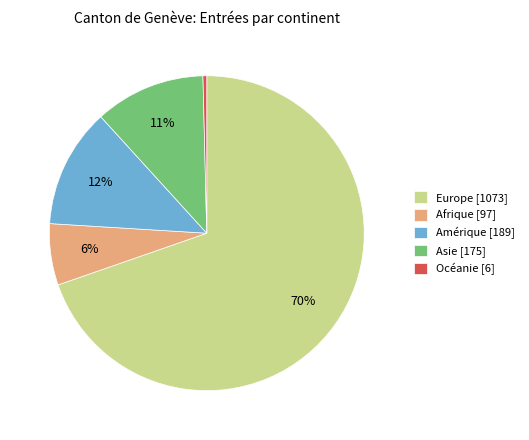

To the nearest percent, what percentage of the pie is Asie?

11%